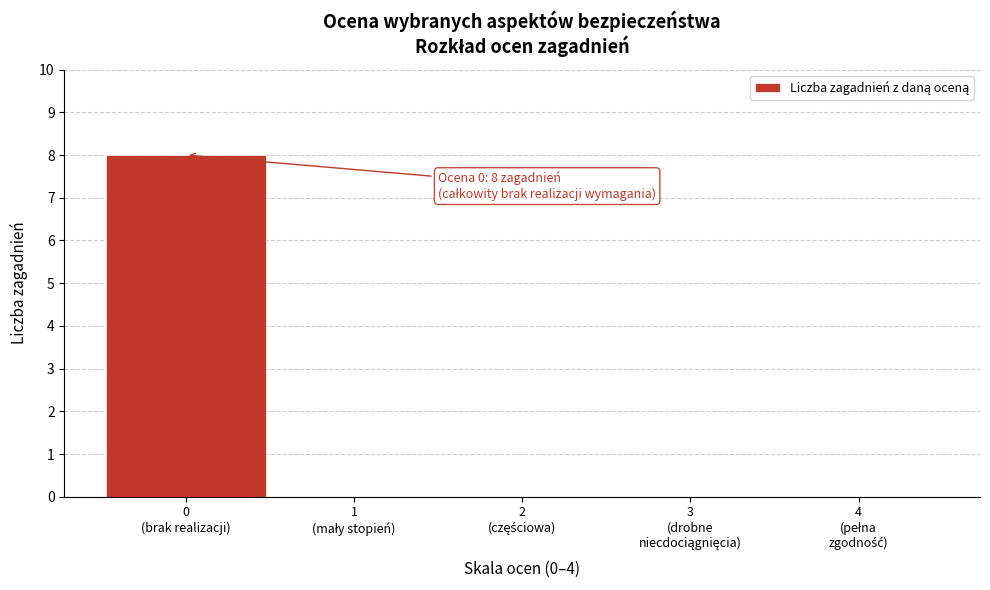

What is the maximum value shown in the chart?

8